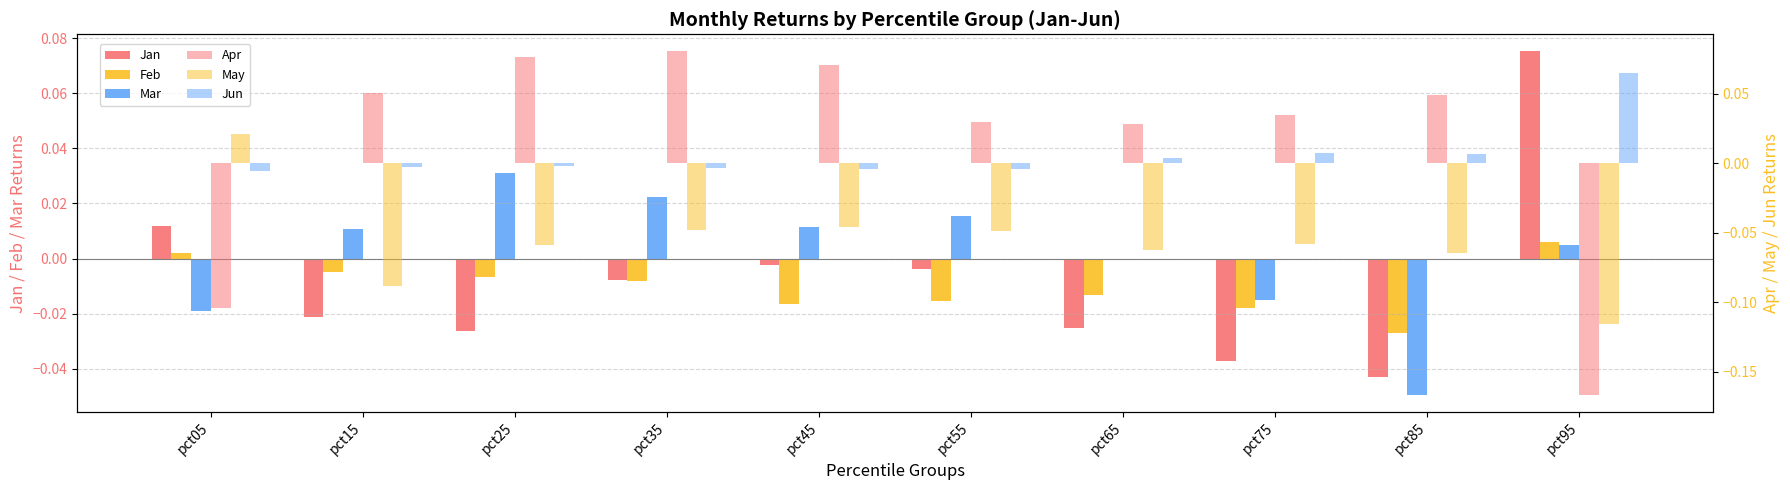

At how many categories does at least one series exceed 0?

10